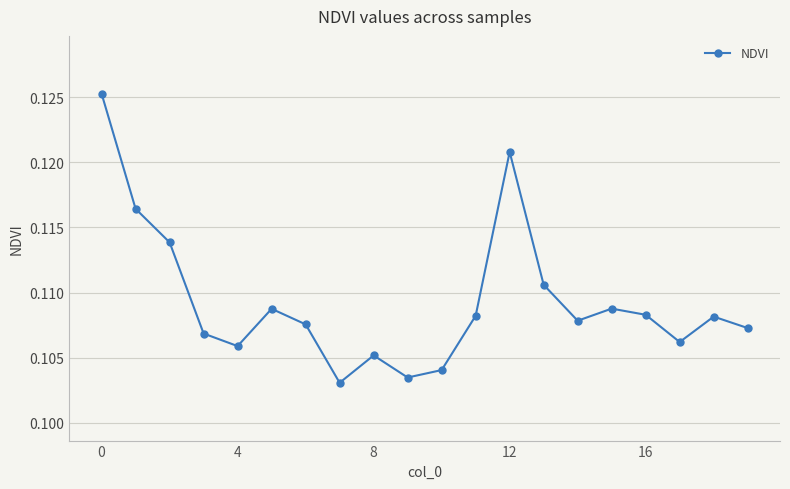

True or false: there are more than 0 points higher than both neighbors.

True